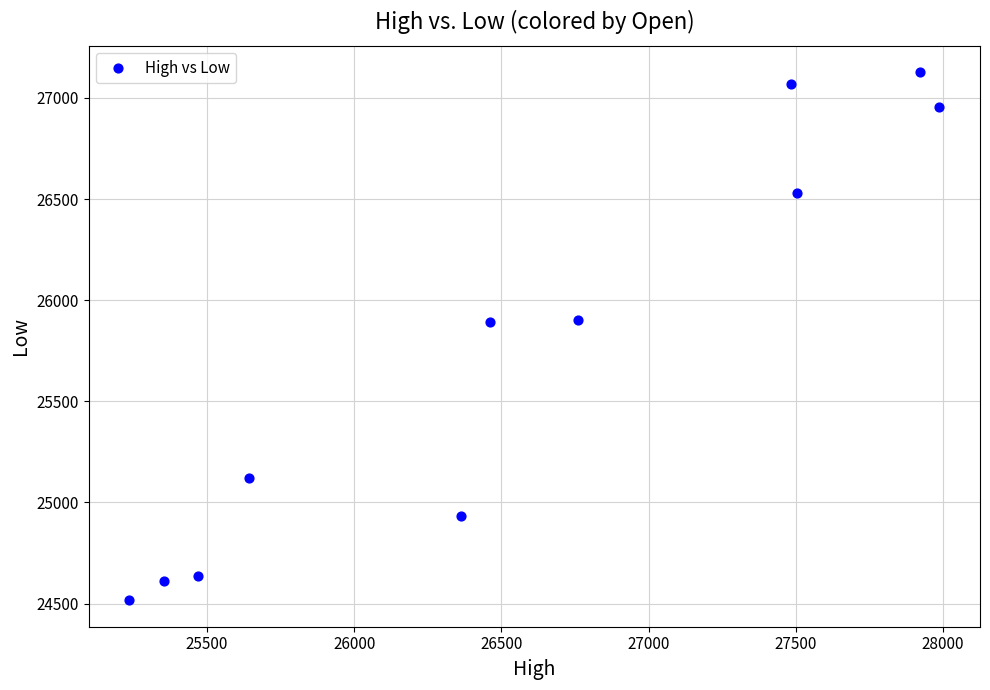

What is the range of X values (max minus min)?

2753.2